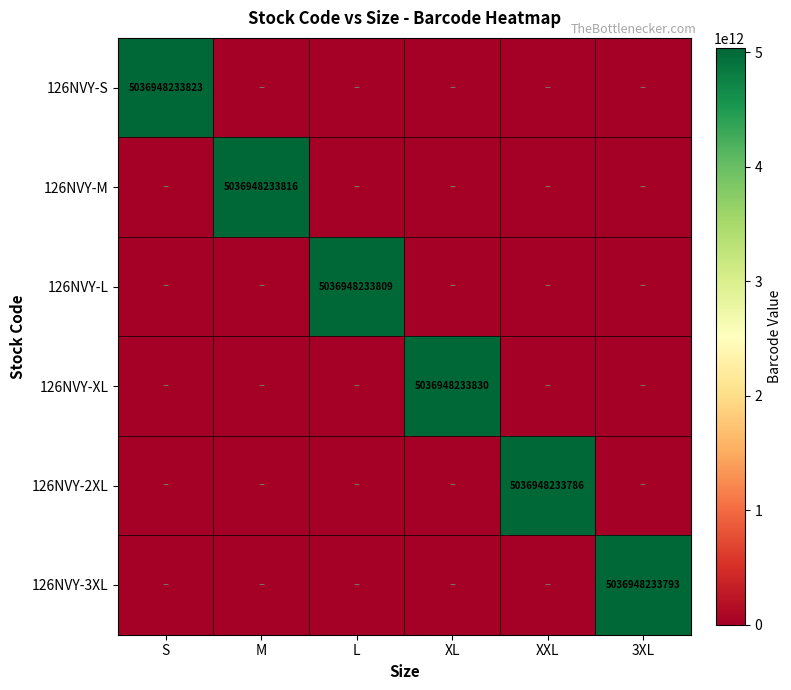

True or false: 126NVY-S has a value of 5036948233823 at S.

True